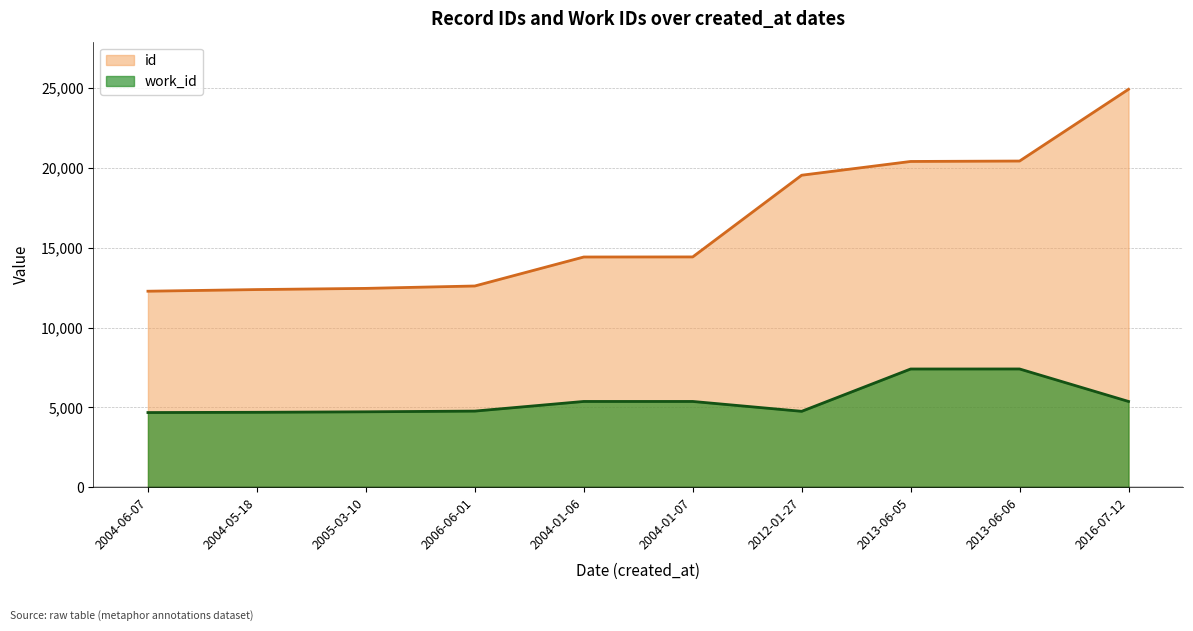

How many interior local valleys does the work_id series have?

1